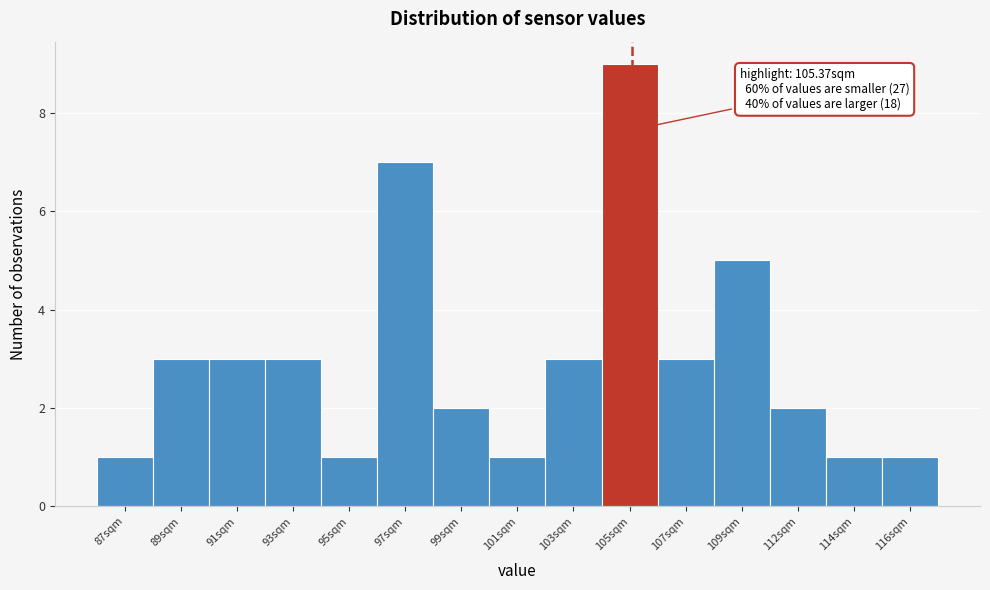

Reading right to left, list all the values displayed in this chart.

116sqm=1	114sqm=1	112sqm=2	109sqm=5	107sqm=3	105sqm=9	103sqm=3	101sqm=1	99sqm=2	97sqm=7	95sqm=1	93sqm=3	91sqm=3	89sqm=3	87sqm=1